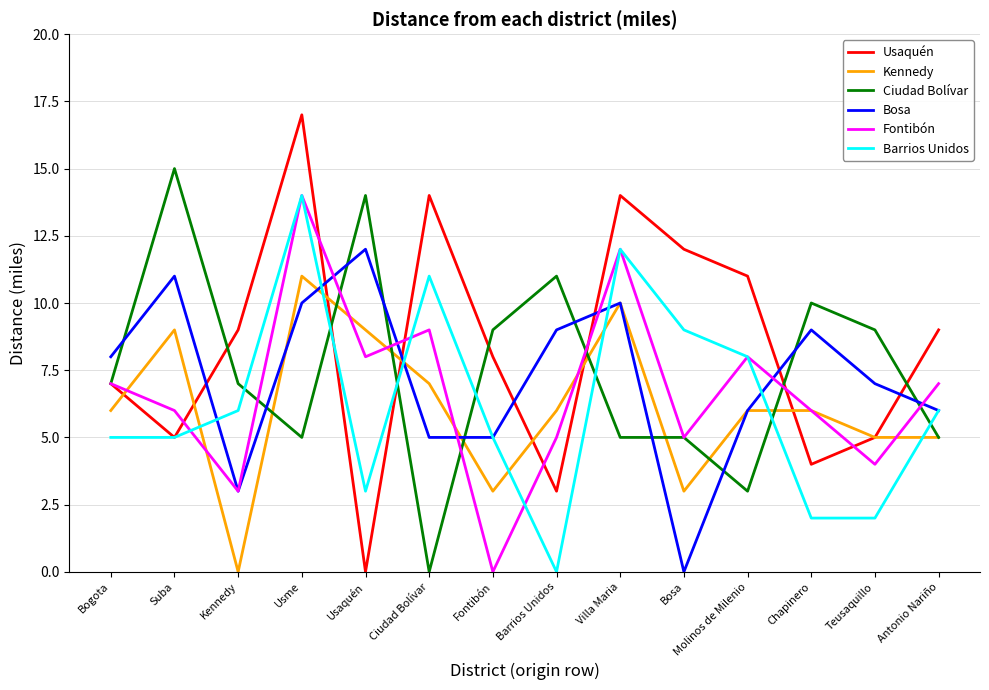

At which category is the sum across all series the highest?

Usme